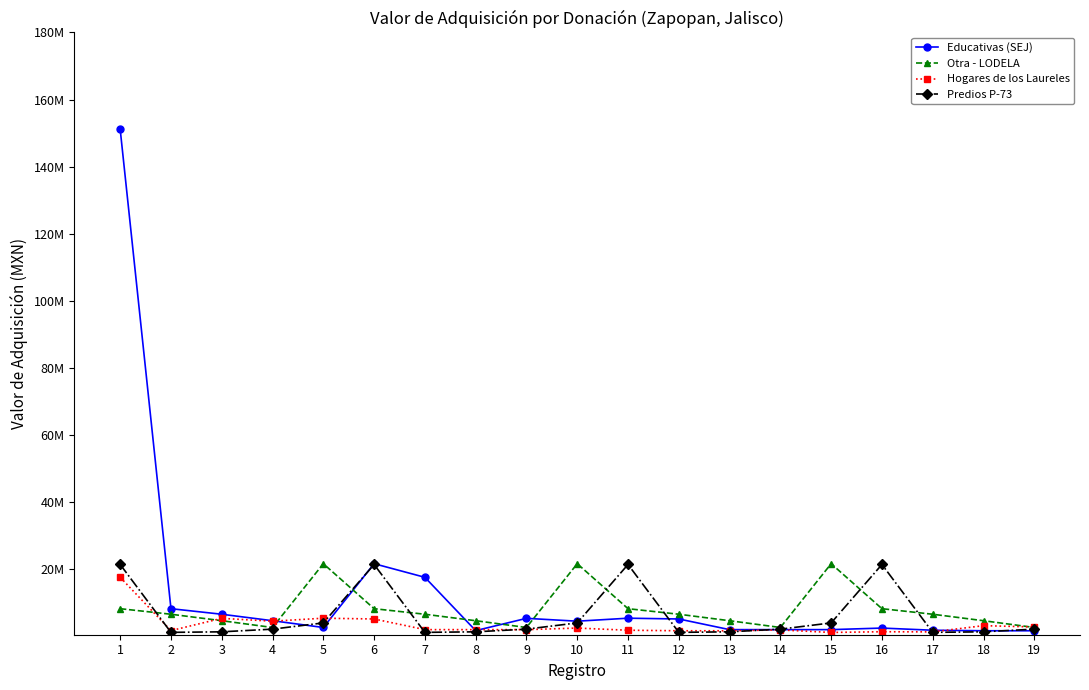

What are all the series names shown in the legend?

Educativas (SEJ), Otra - LODELA, Hogares de los Laureles, Predios P-73